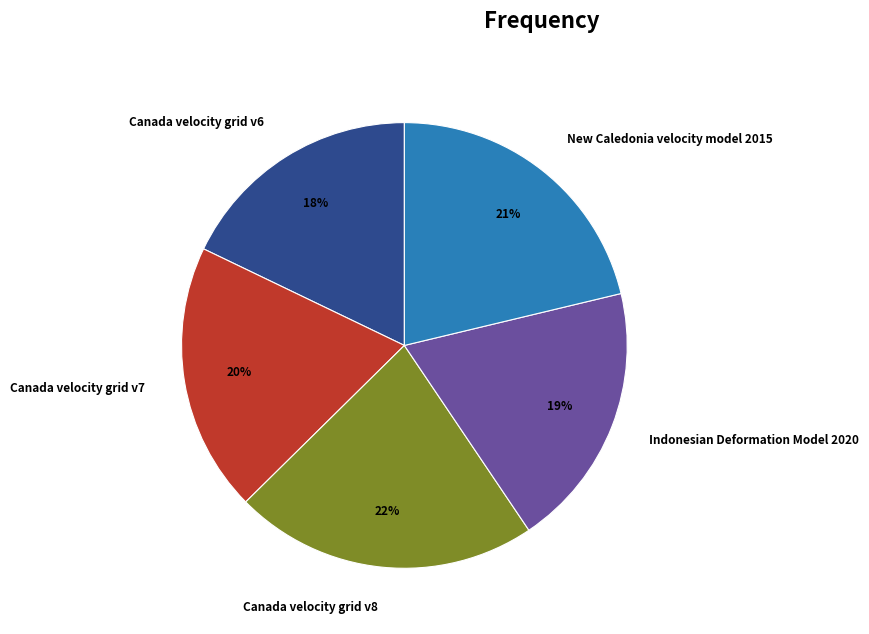

True or false: New Caledonia velocity model 2015 accounts for 31% of the total.

False